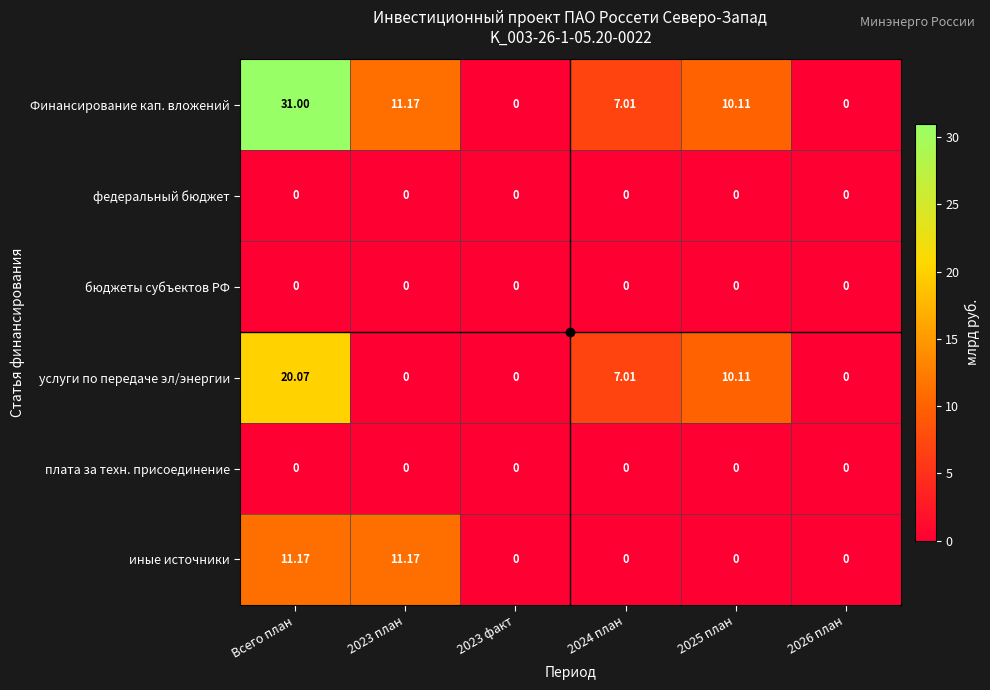

What is the maximum value shown in the chart?

31.0